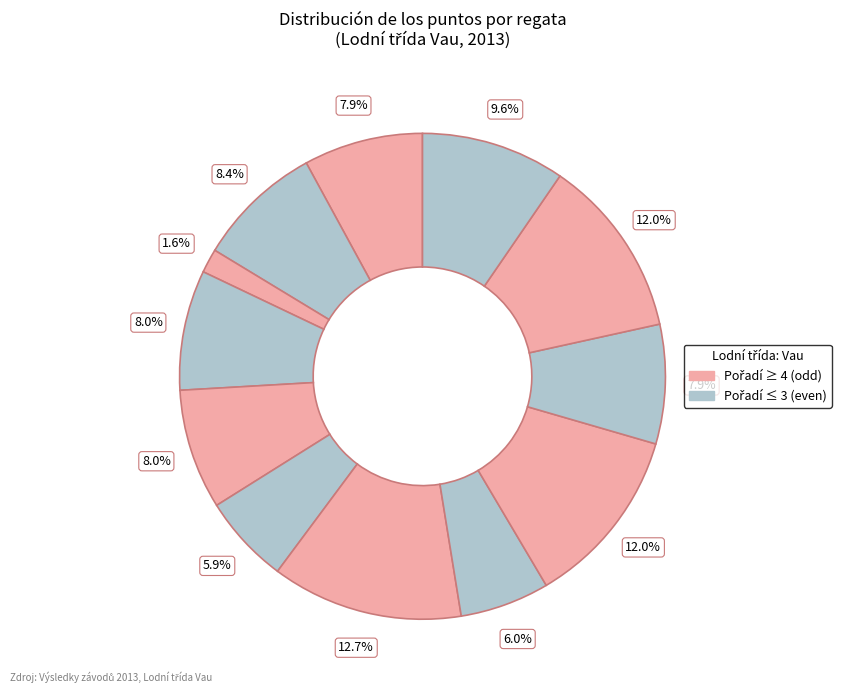

How many slices are in this pie chart?

12